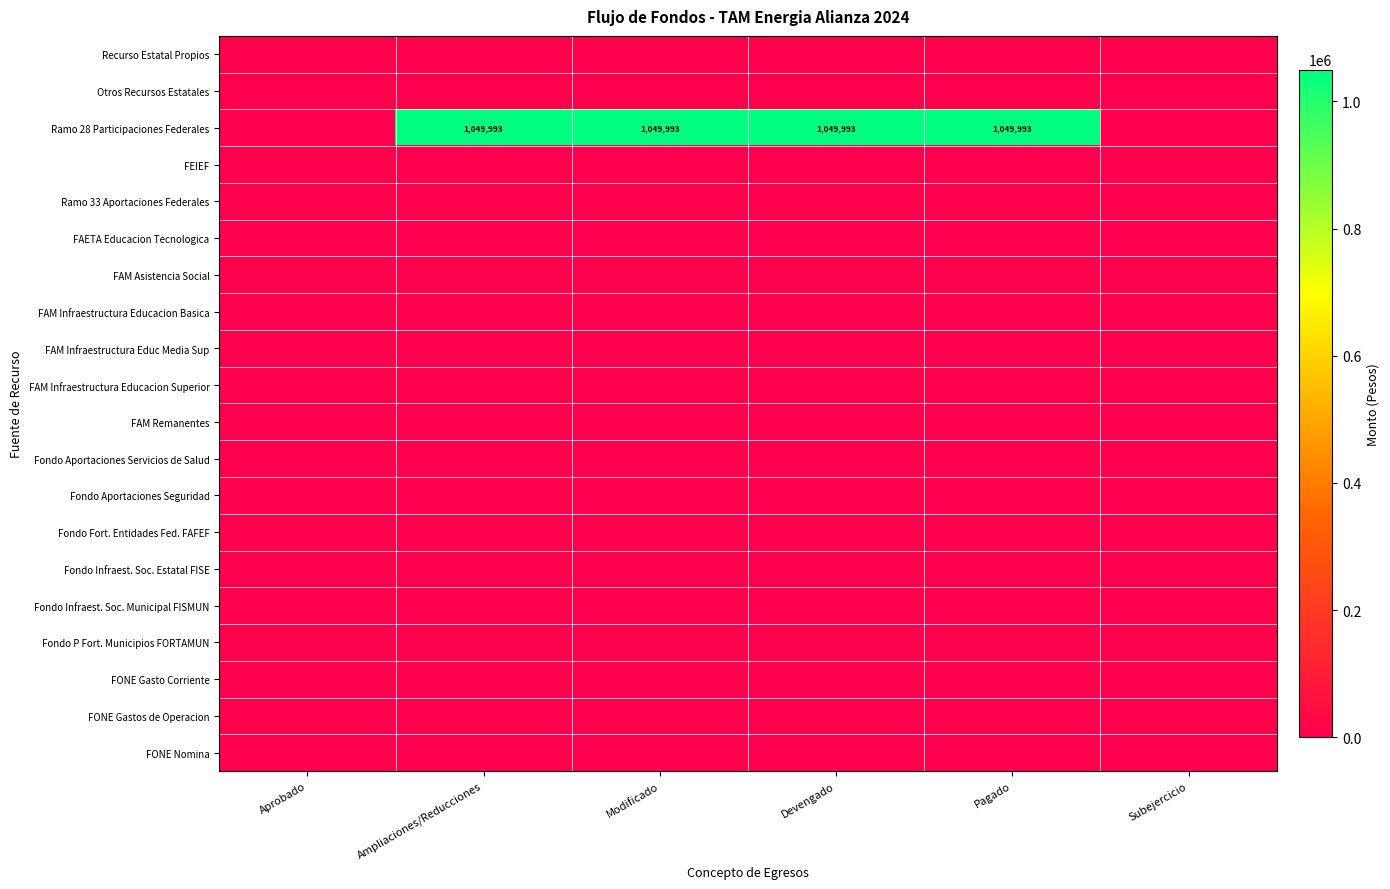

Is it true that Ramo 28 Participaciones Federales equals 428110 at Devengado?

False